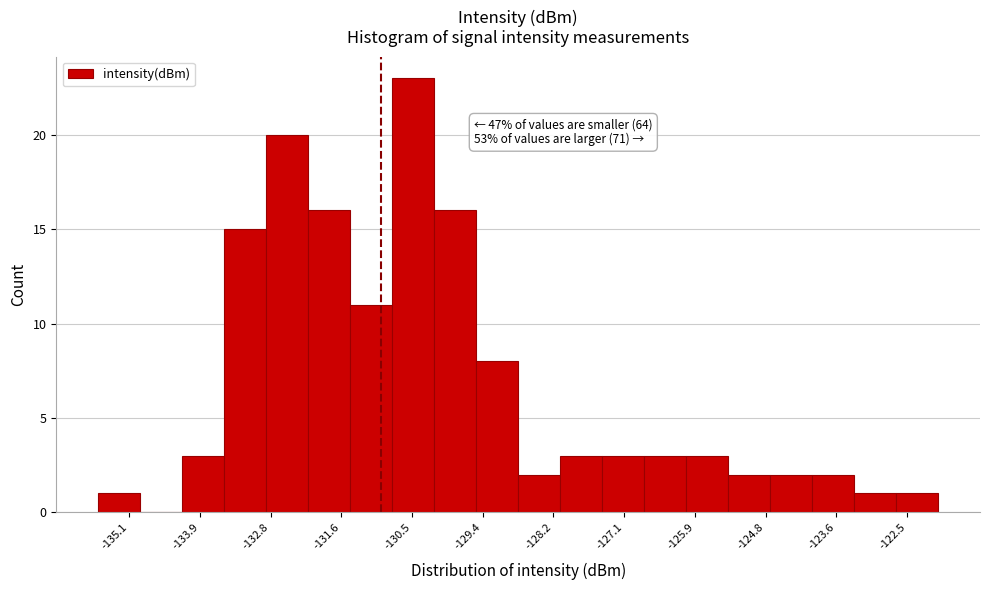

Read against the x-axis, roughly where is the centre of the tallest bar?

-130.4